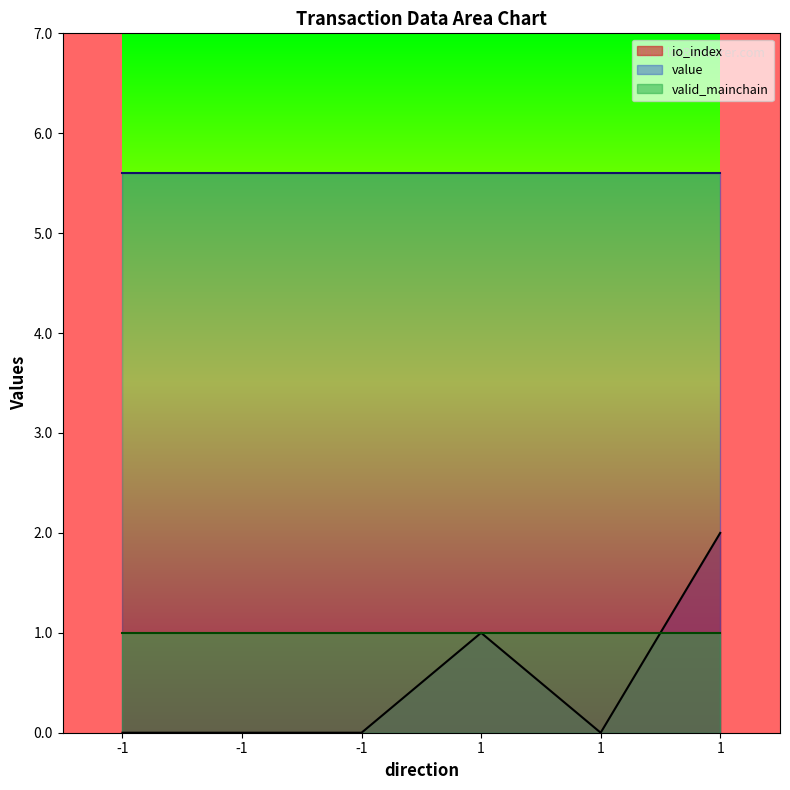

The value of value at -1 is 5.6. True or false?

True